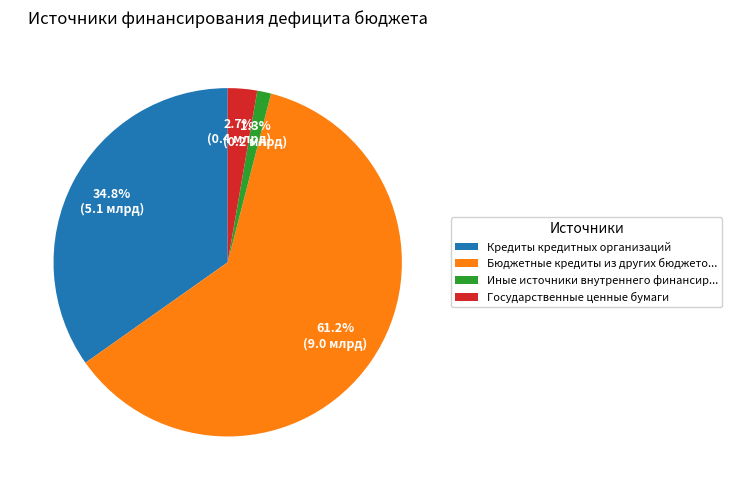

What is the total percentage of Государственные ценные бумаги and Кредиты кредитных организаций?

37.5%